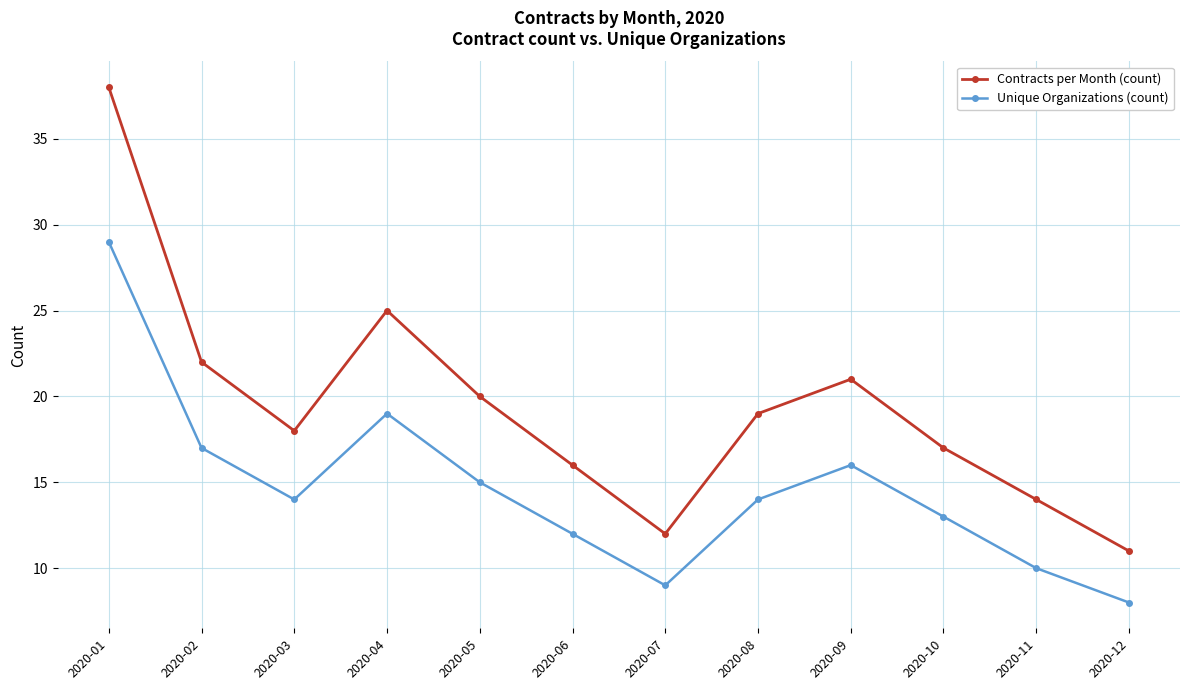

The value of Contracts per Month (count) at 2020-09 is 28. True or false?

False